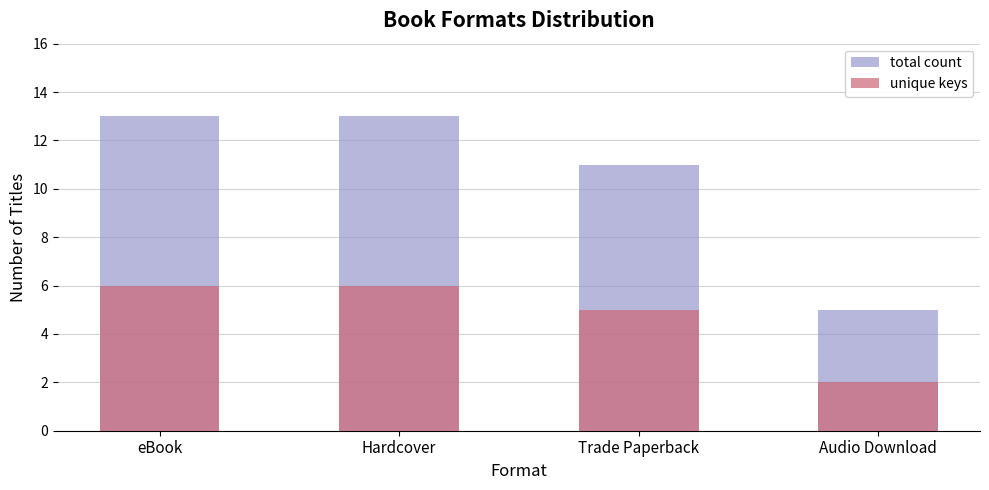

Reading right to left, transcribe all the data shown in this chart.

total count: Audio Download=5	Trade Paperback=11	Hardcover=13	eBook=13
unique keys: Audio Download=2	Trade Paperback=5	Hardcover=6	eBook=6